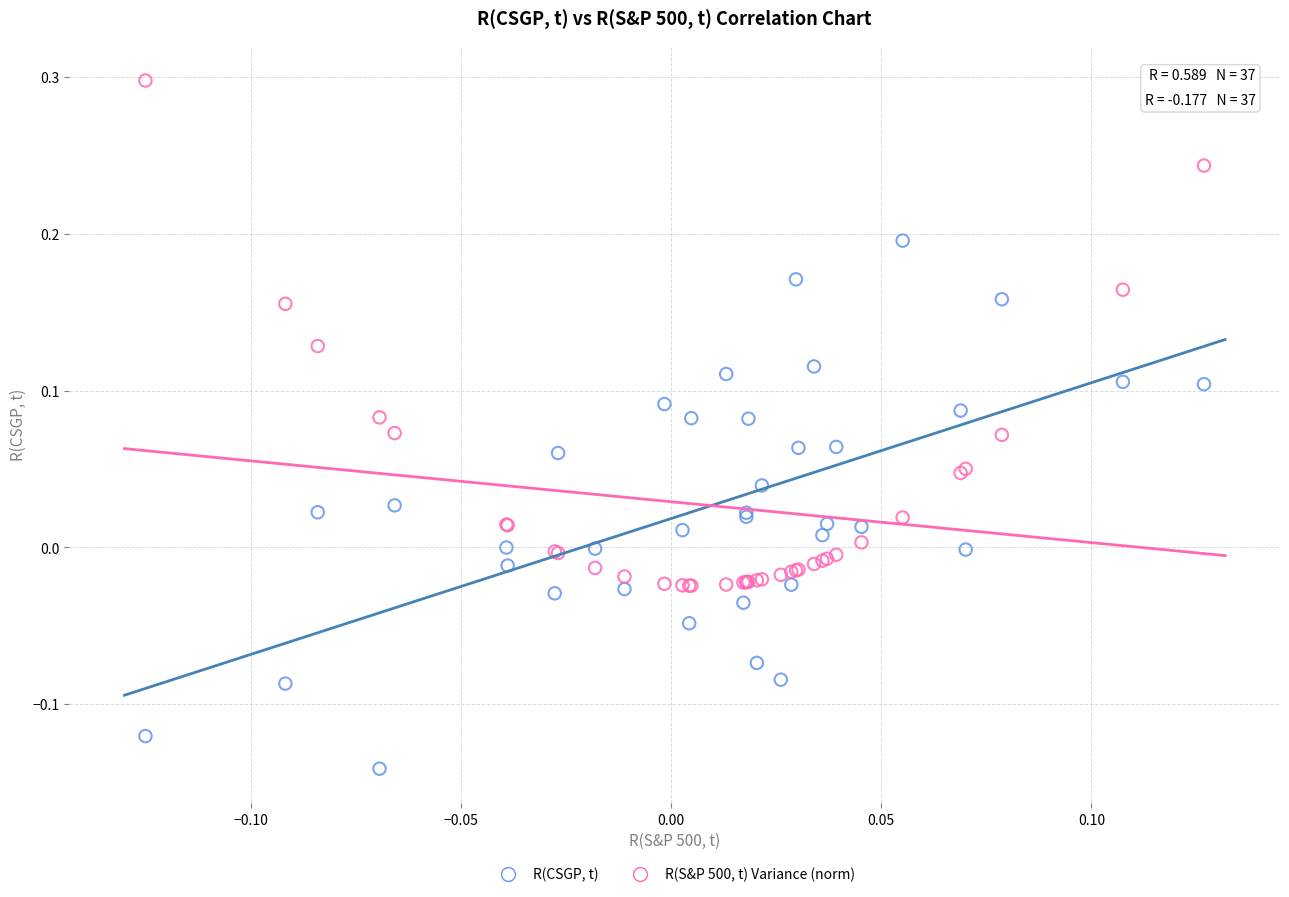

Which series reaches the maximum Y coordinate?

R(S&P 500, t) Variance (norm)